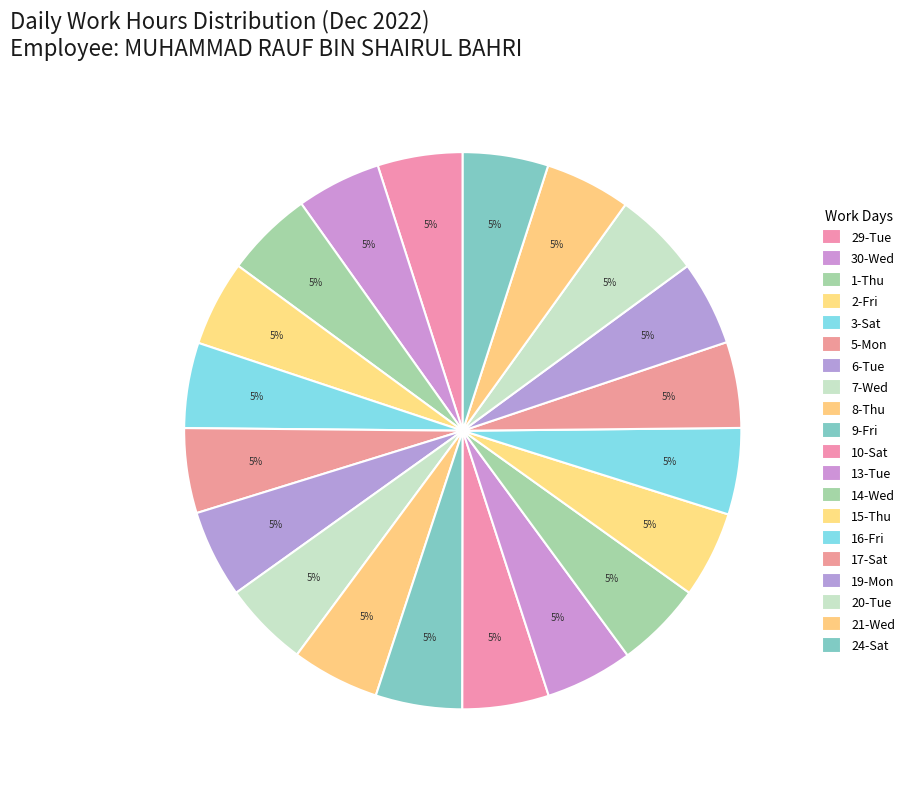

What is the change in value from 29-Tue to 2-Fri?

+0.1